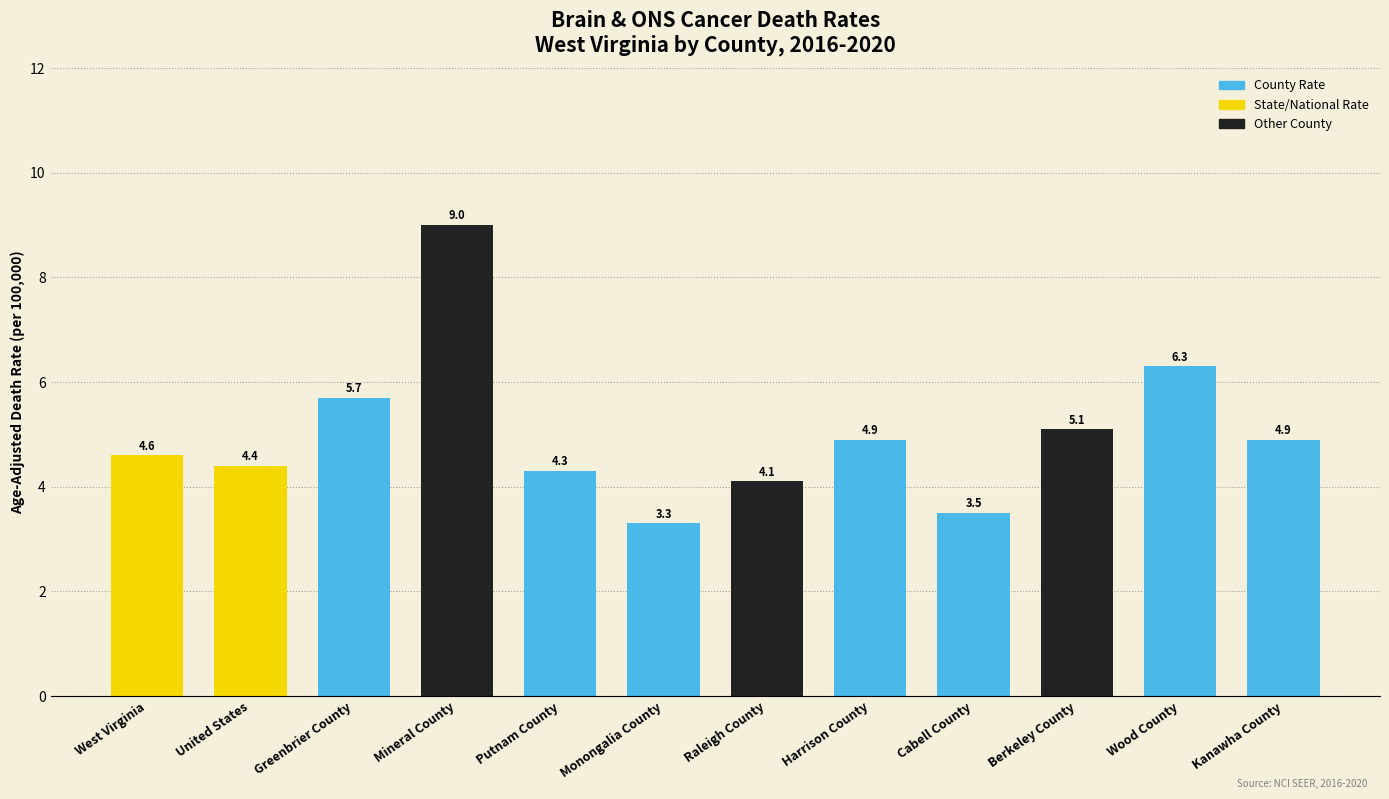

Approximately how many times larger is the value at Monongalia County compared to Raleigh County?

0.8